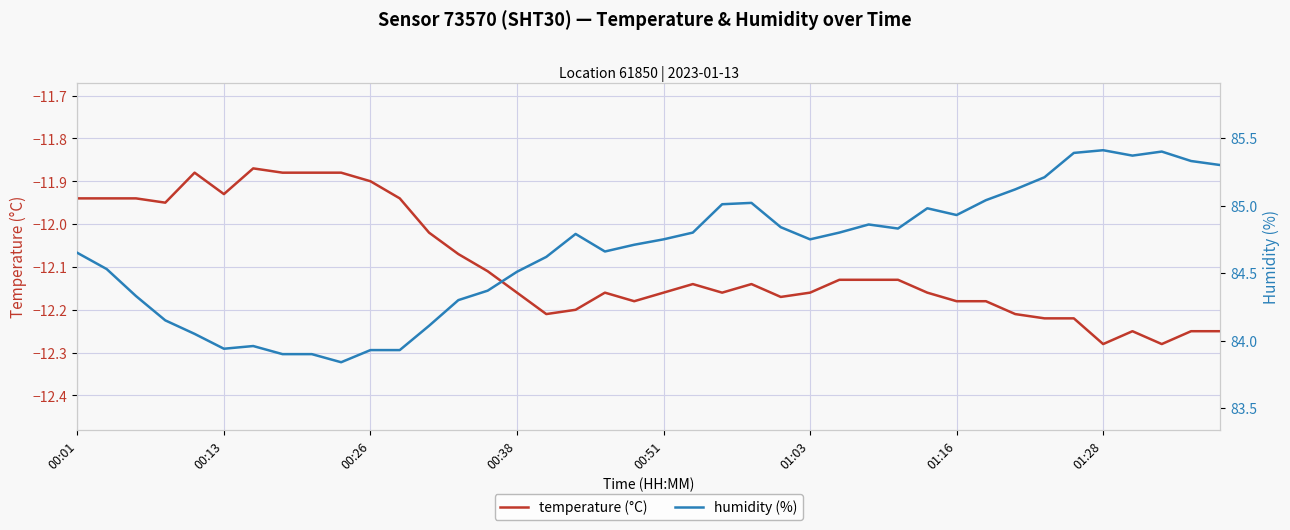

What is the approximate value of humidity (%) at 39?

85.3